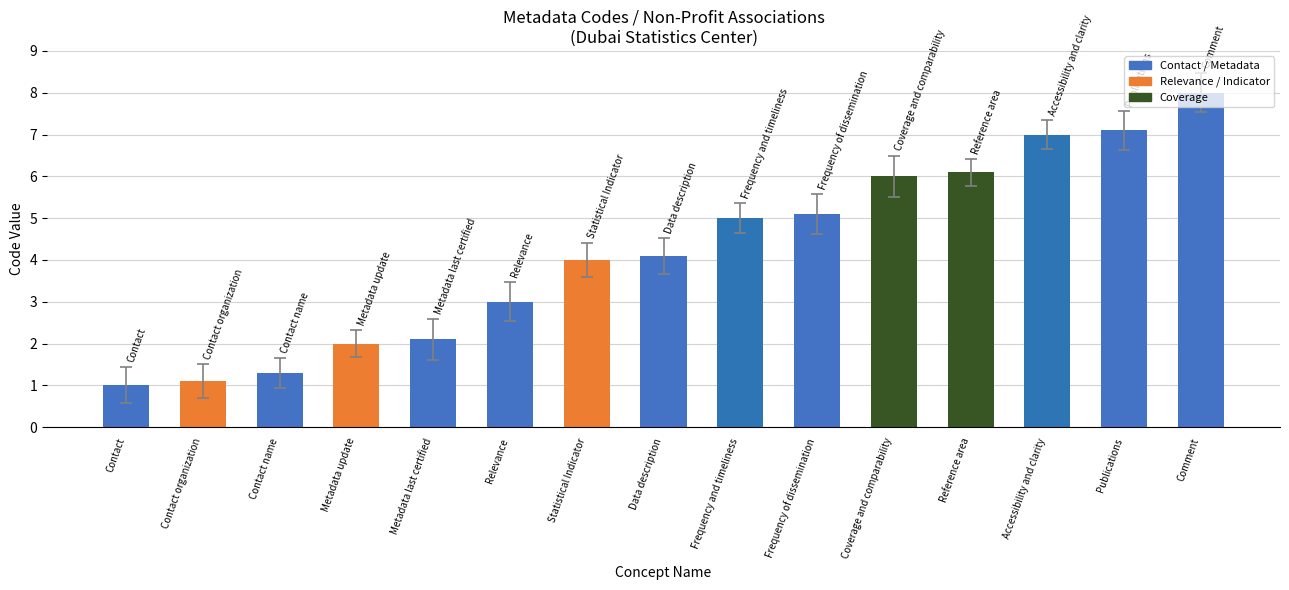

At which category does the chart reach its peak across all series?

Comment